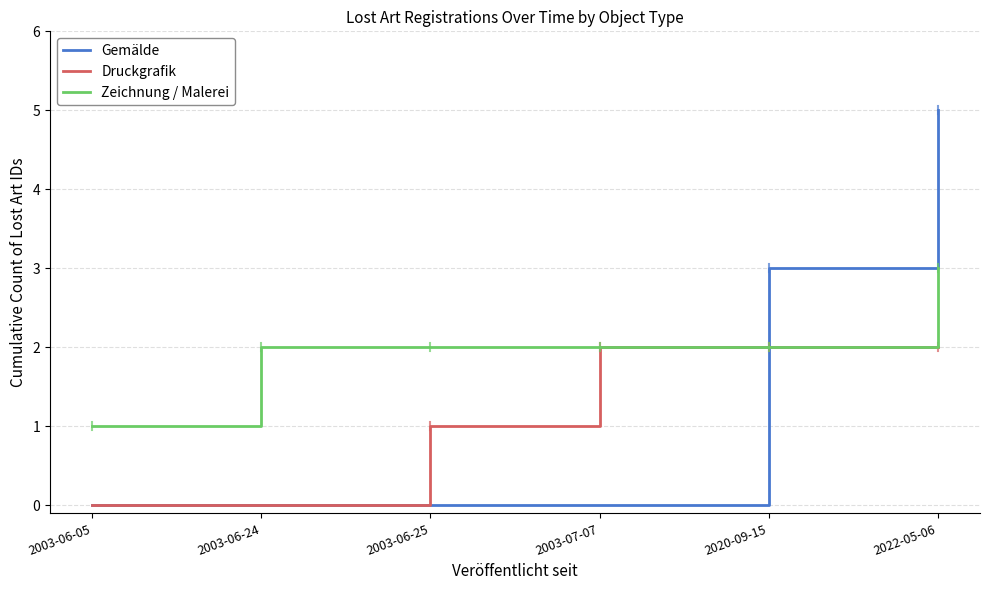

List the series in order of their overall mean, lowest first.

Druckgrafik, Gemälde, Zeichnung / Malerei